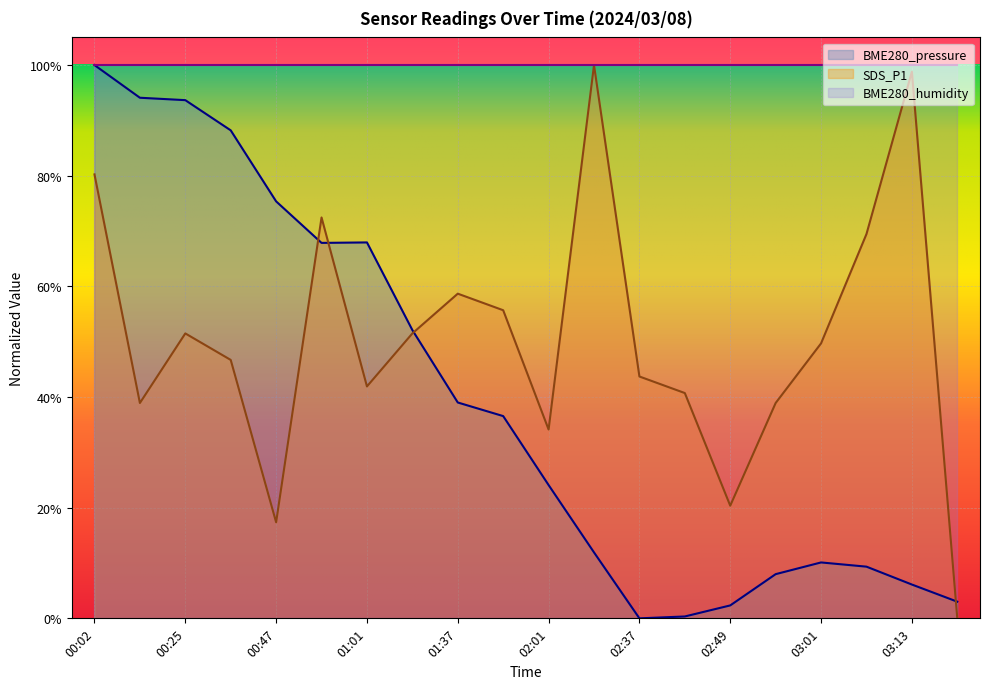

Which series has the largest total across all categories?

BME280_humidity